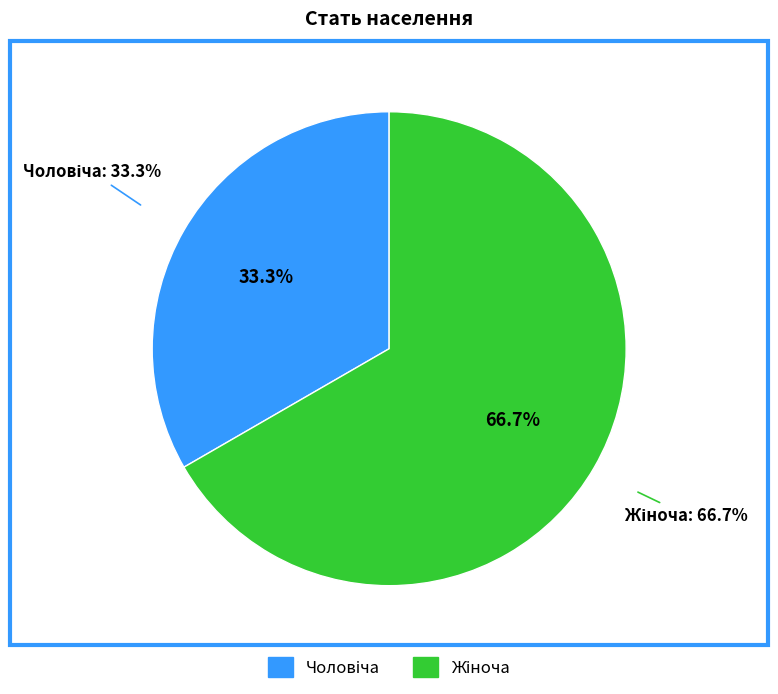

Does Жіноча represent more than half of the total?

Yes